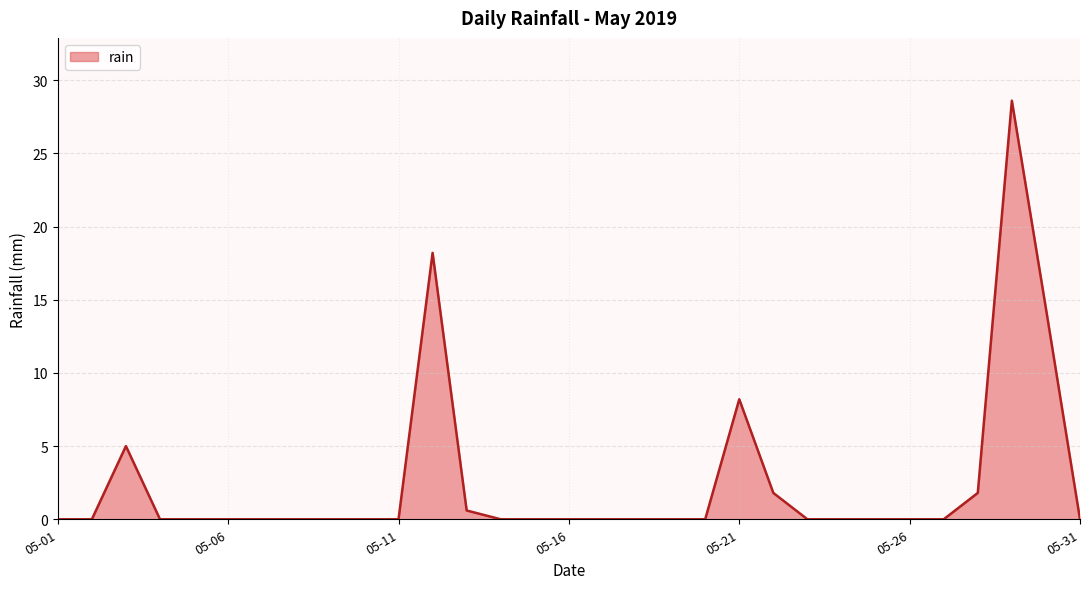

What is the greatest value displayed?

28.6